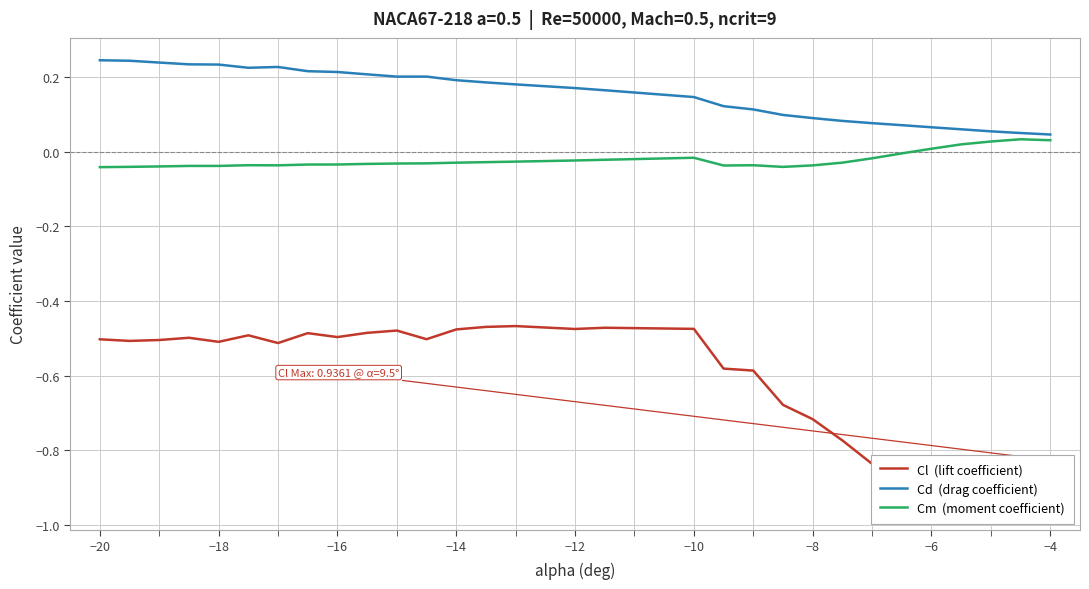

Is the value of Cl  (lift coefficient) at −2 greater than the value of Cm  (moment coefficient) at 13?

No